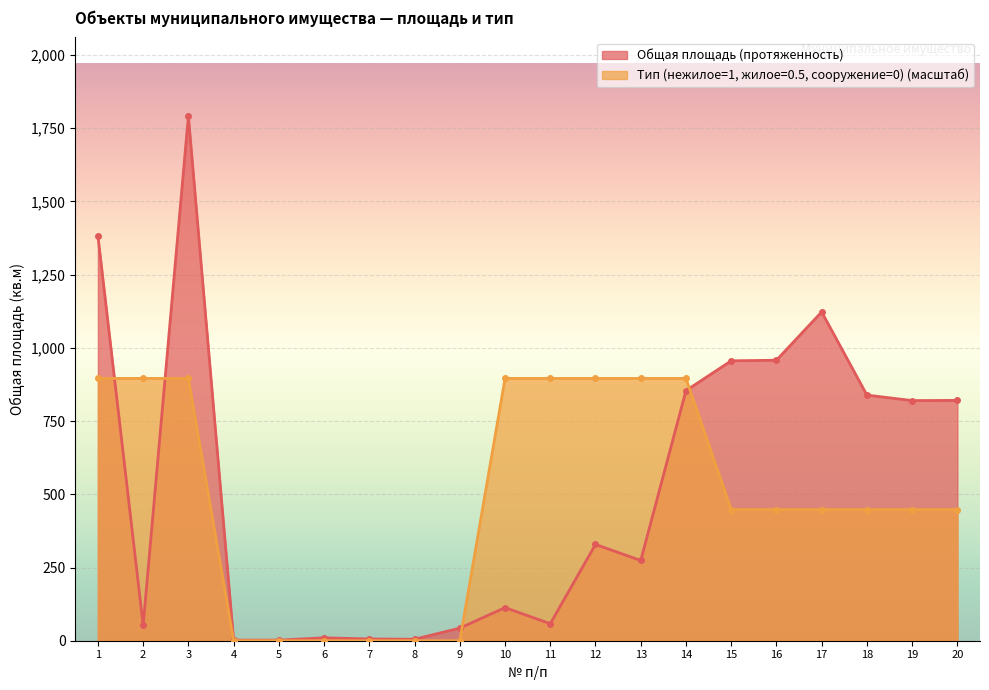

Which series has the largest total across all categories?

Общая площадь (протяженность)